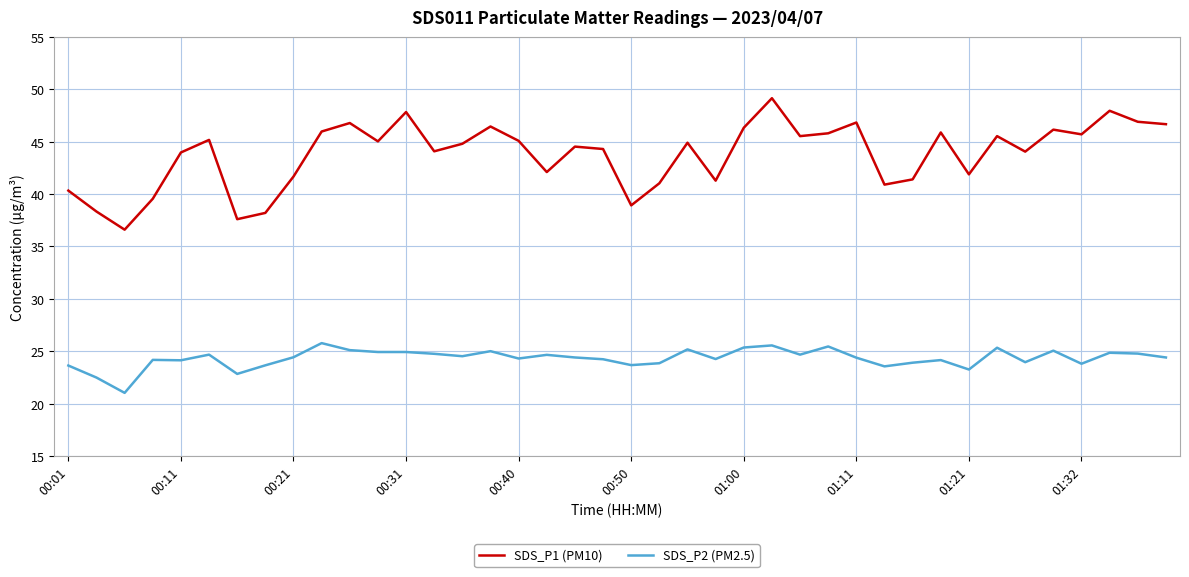

What is the highest value of the SDS_P2 (PM2.5) series?

25.8